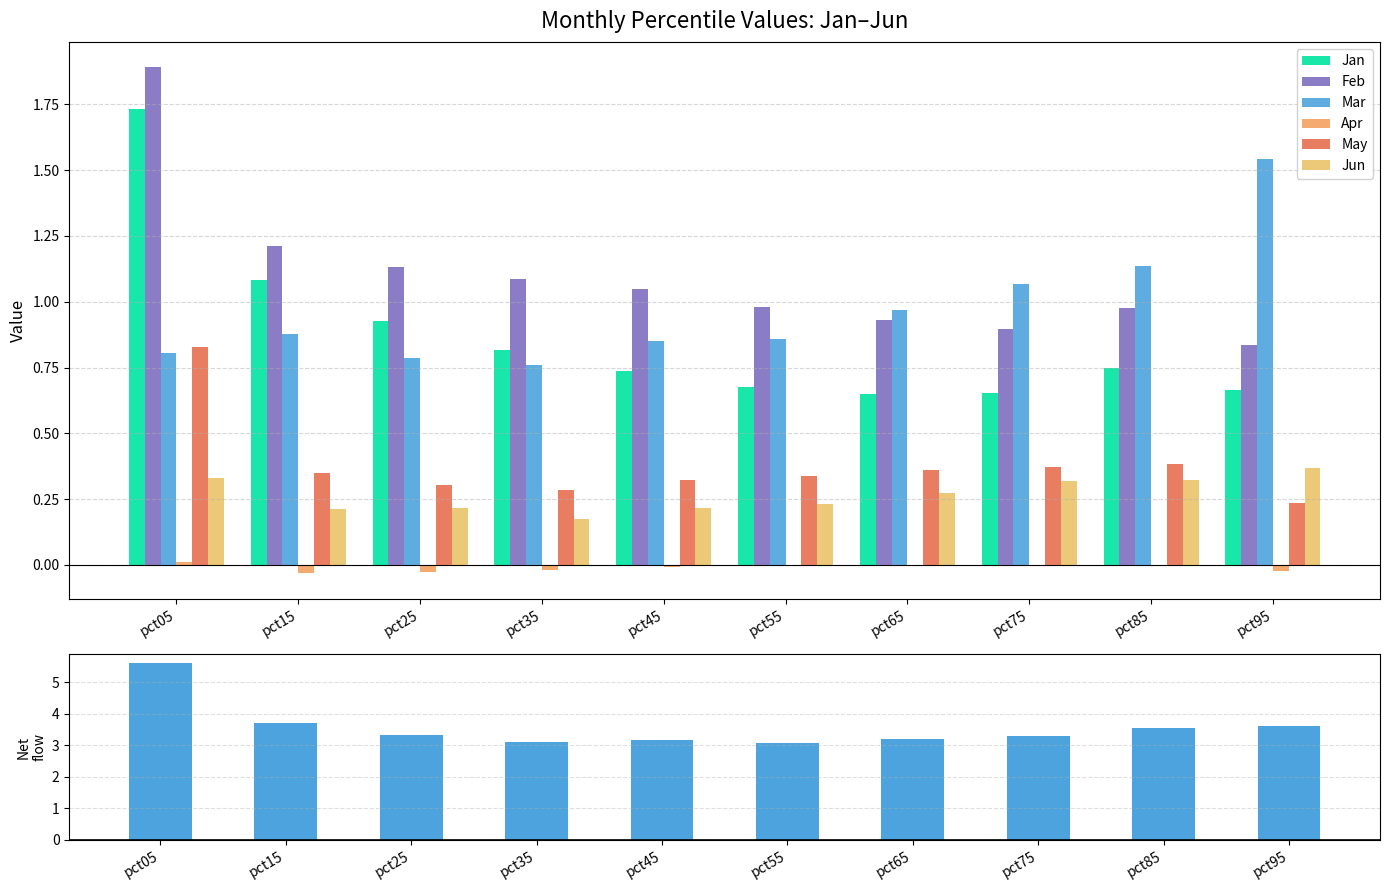

The value of Jun at pct05 is 0.1. True or false?

False